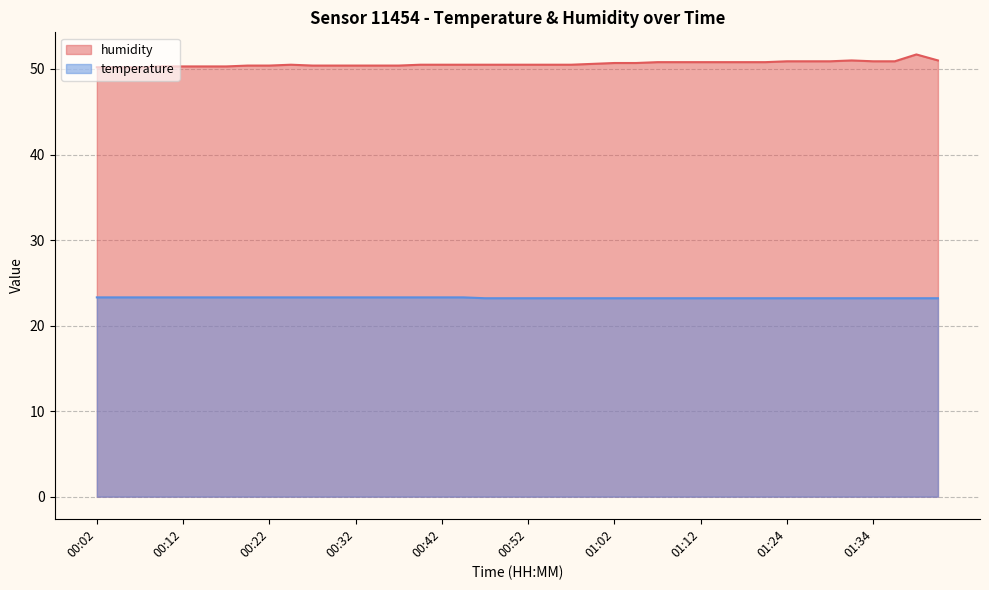

Rank the series by their average value, from lowest to highest.

temperature, humidity